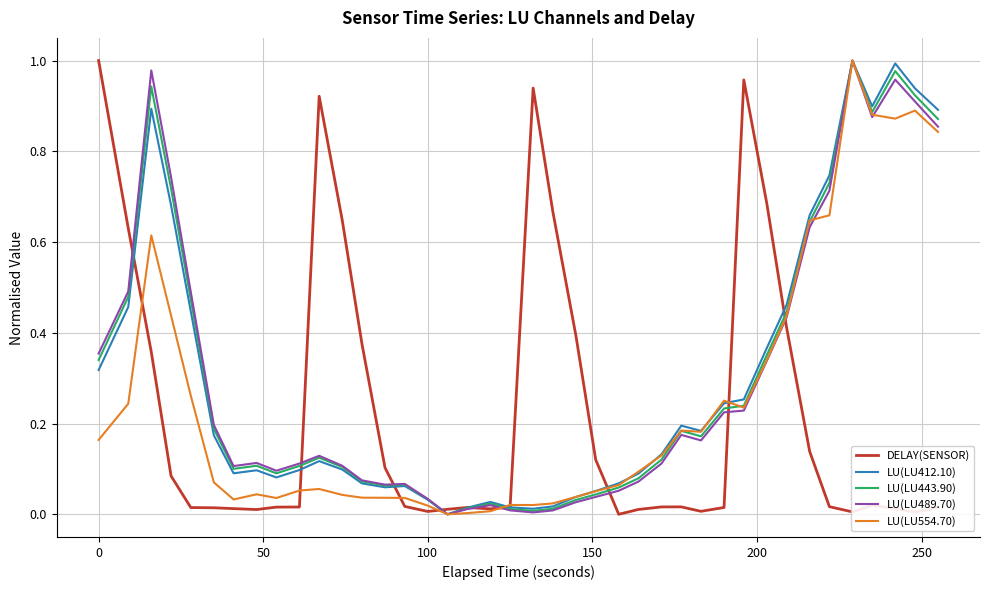

How many lines are shown in the chart?

5